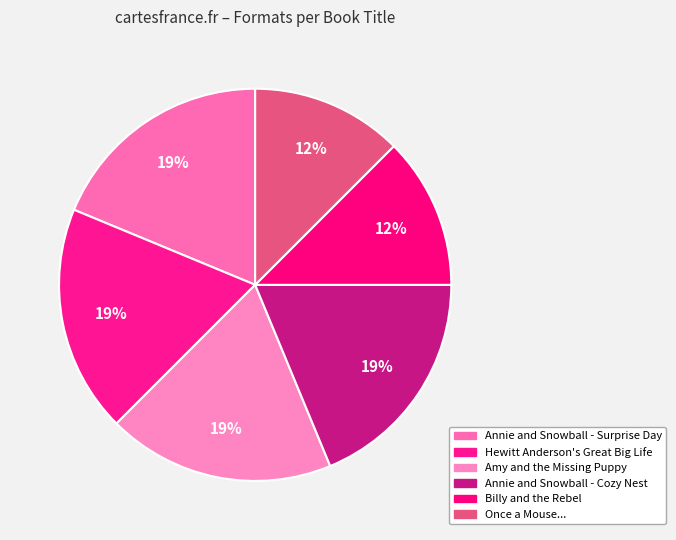

Rank the categories by value from highest to lowest.

Annie and Snowball
and the Surprise Day, Hewitt Anderson's
Great Big Life, Amy and the
Missing Puppy, Annie and Snowball
and the Cozy Nest, Billy and
the Rebel, Once a
Mouse...